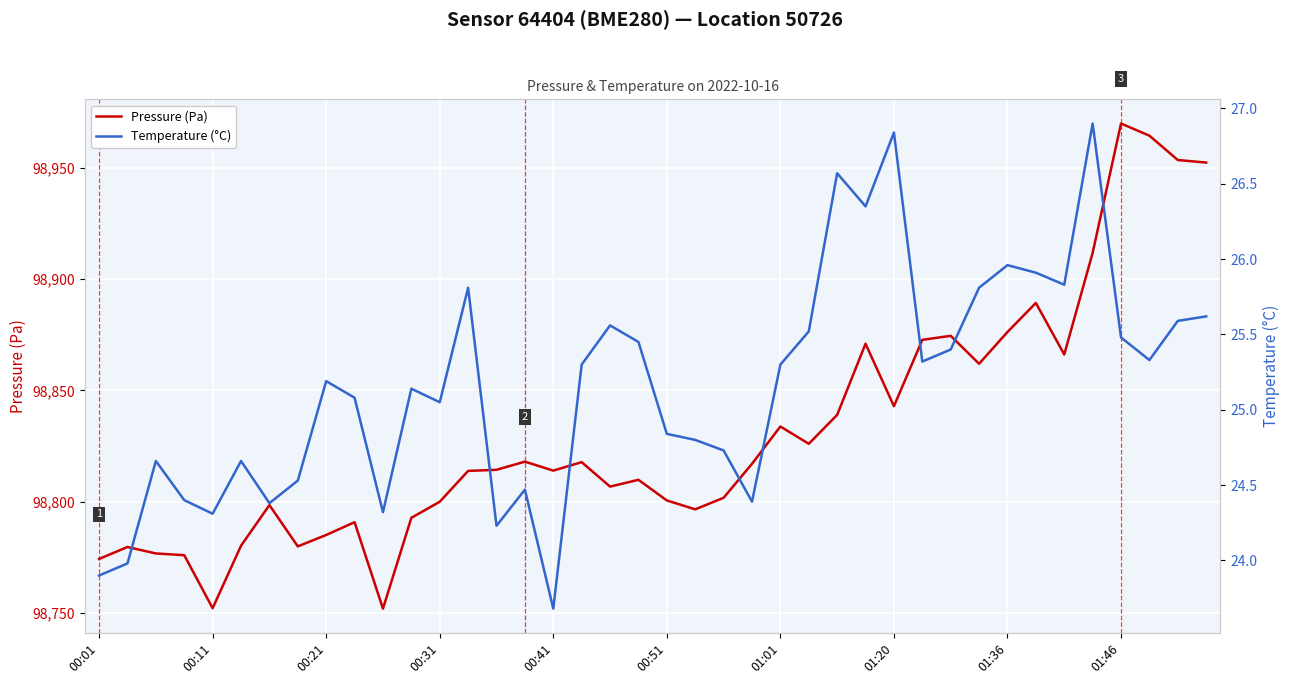

True or false: Pressure (Pa) and Temperature (°C) intersect in this chart.

False